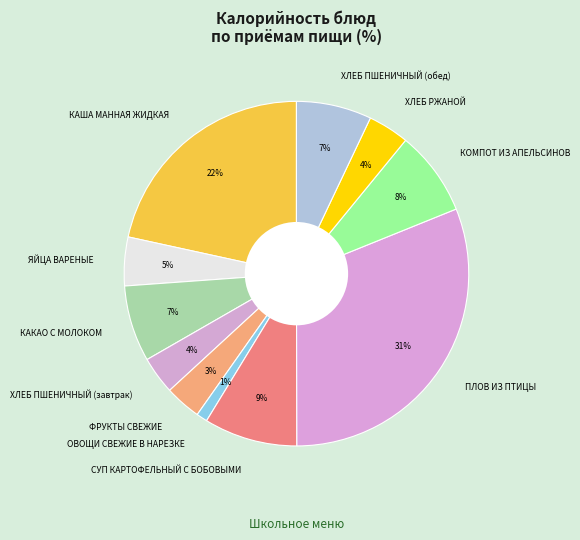

How many slices are in this pie chart?

11